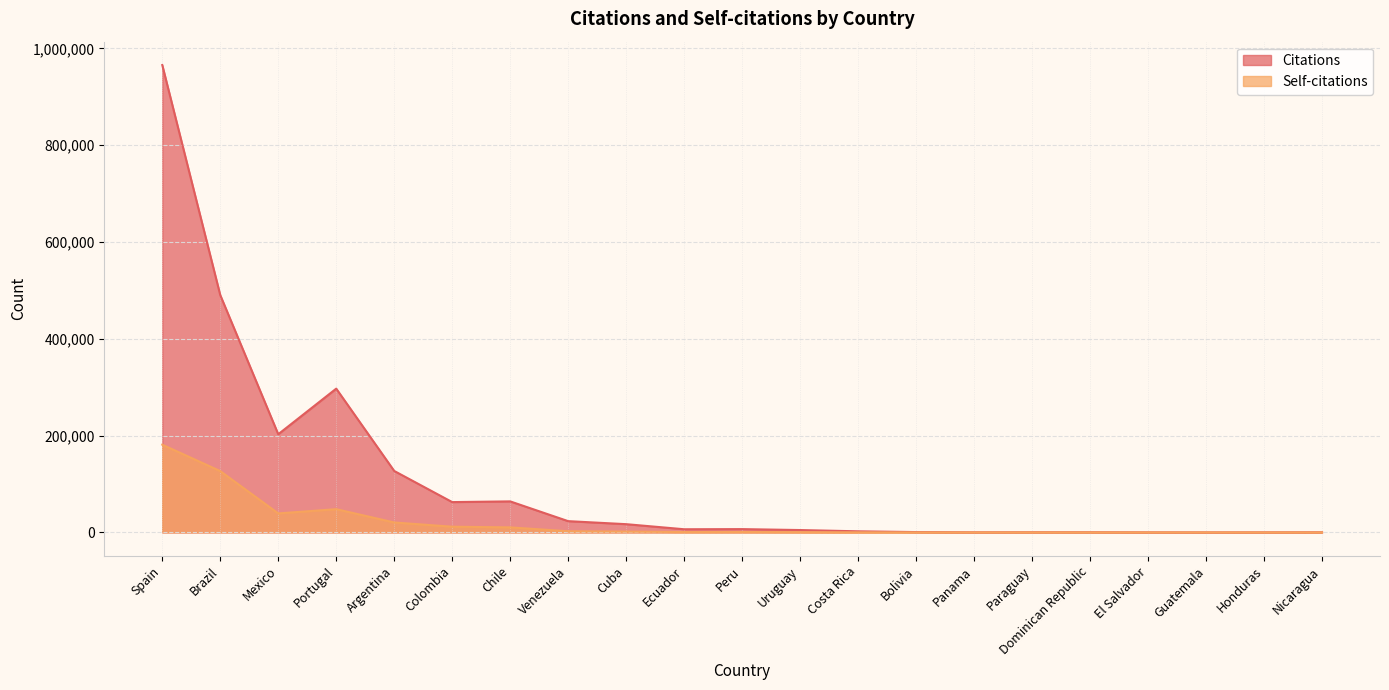

How many interior local valleys does the Self-citations series have?

4